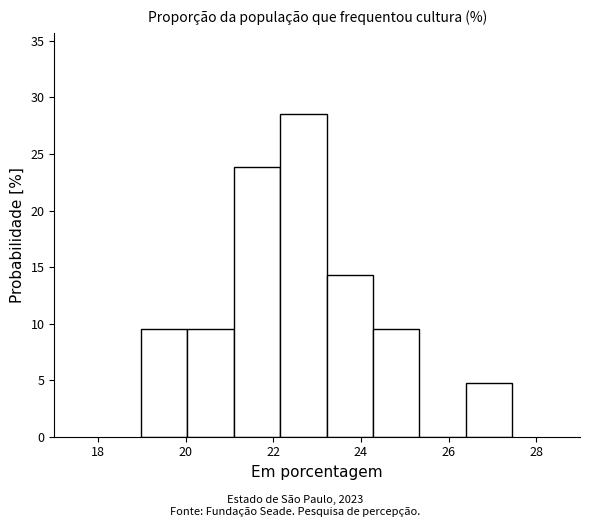

Over which range of the x-axis is the bar tallest?

22.2 to 23.2